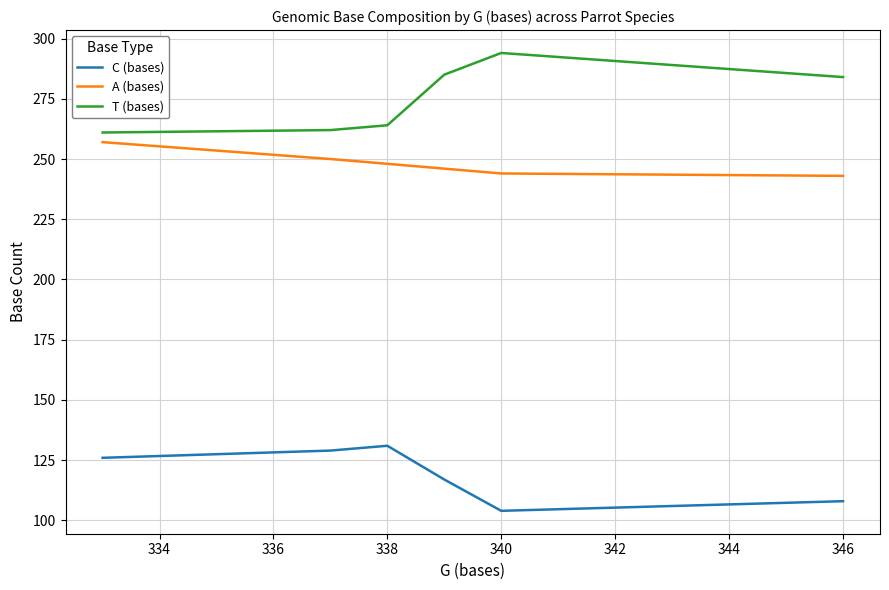

True or false: A (bases) and C (bases) cross at least once.

False